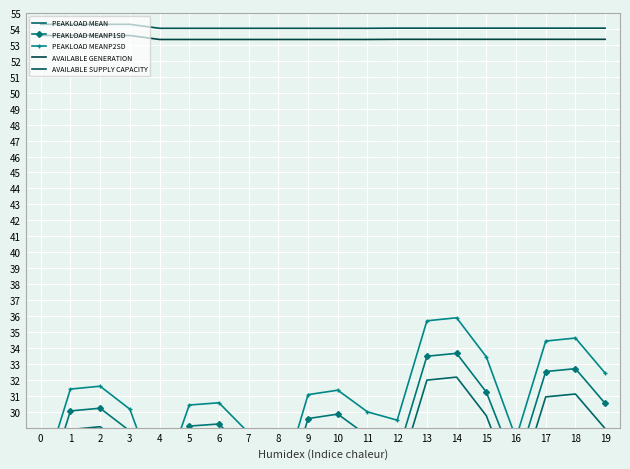

How many AVAILABLE SUPPLY CAPACITY values are between 54 and 55?

20